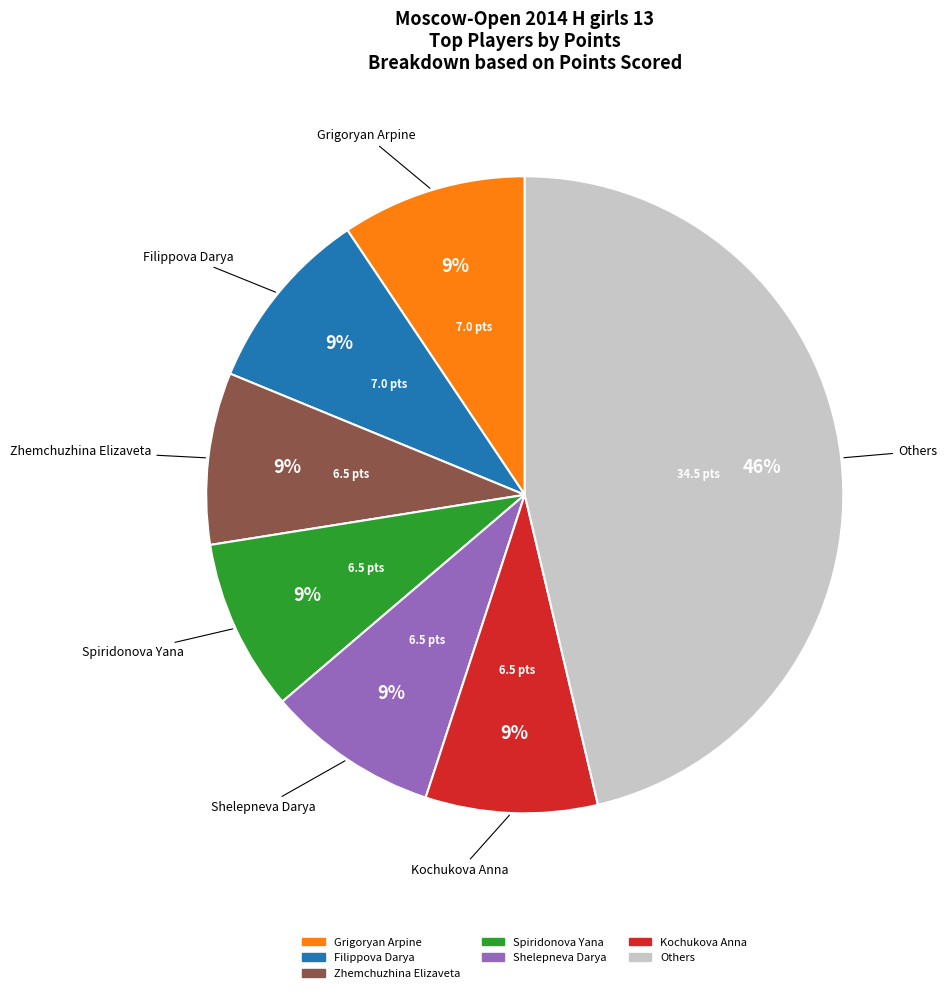

Is there a majority slice in this chart?

No